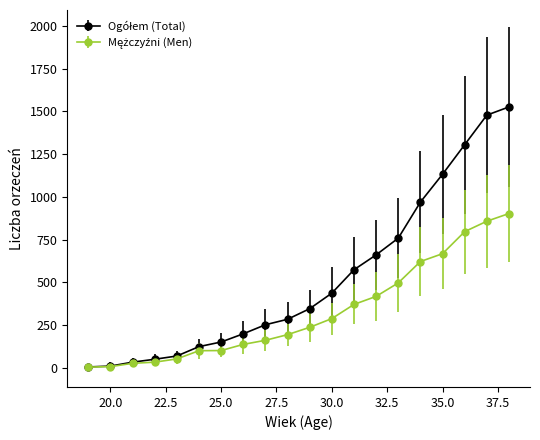

What is the greatest value displayed?

1526